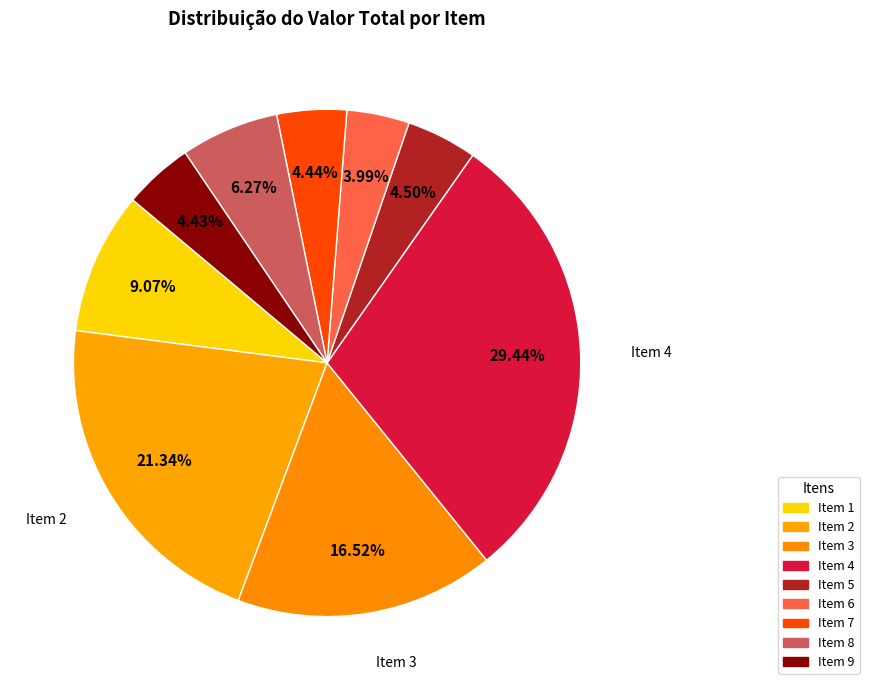

Does any single category account for the majority?

No